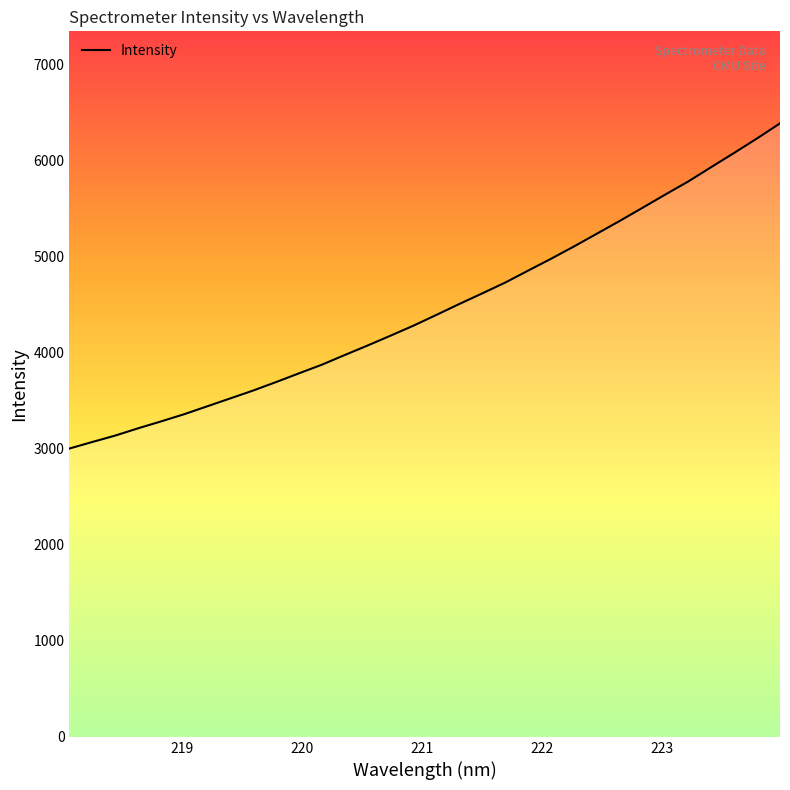

What is the greatest value displayed?

6386.2